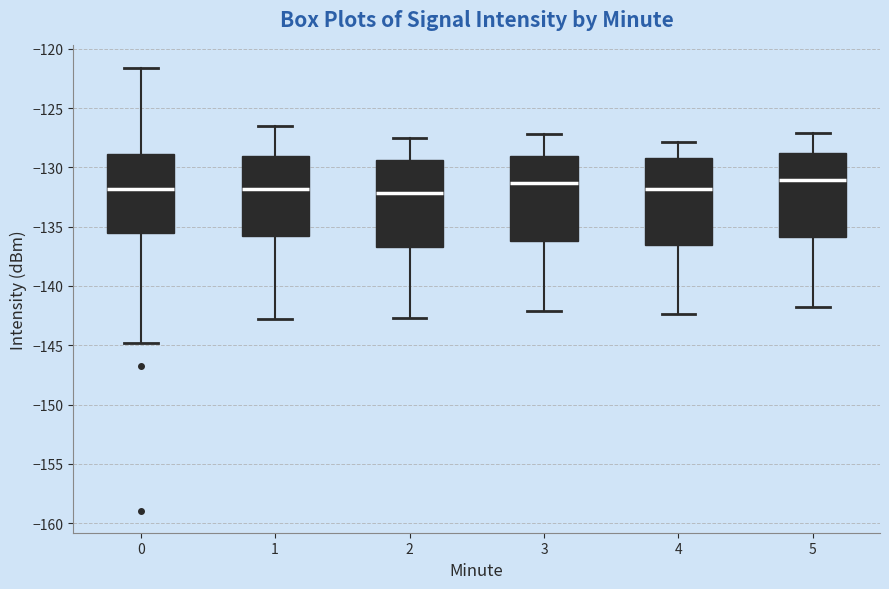

Reading left to right, read every box against the y-axis: the position of its median line, the range the box covers, and the ends of its whiskers. The values are not printed on the chart, so give them approximately, as read against the axis.

0: median -132.0, box -135.5 to -129.0, whiskers -145.0 to -121.5
1: median -132.0, box -136.0 to -129.0, whiskers -143.0 to -126.5
2: median -132.0, box -136.5 to -129.5, whiskers -142.5 to -127.5
3: median -131.5, box -136.0 to -129.0, whiskers -142.0 to -127.0
4: median -132.0, box -136.5 to -129.0, whiskers -142.5 to -128.0
5: median -131.0, box -136.0 to -129.0, whiskers -142.0 to -127.0